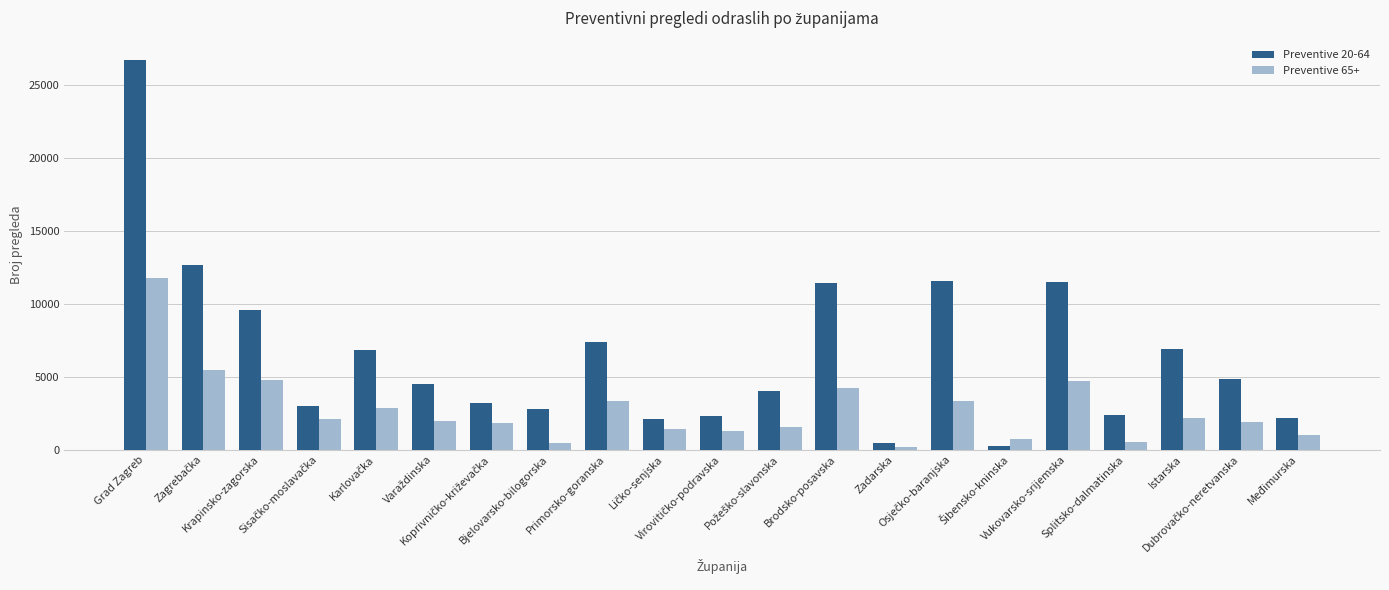

Count the number of data series in this chart.

2